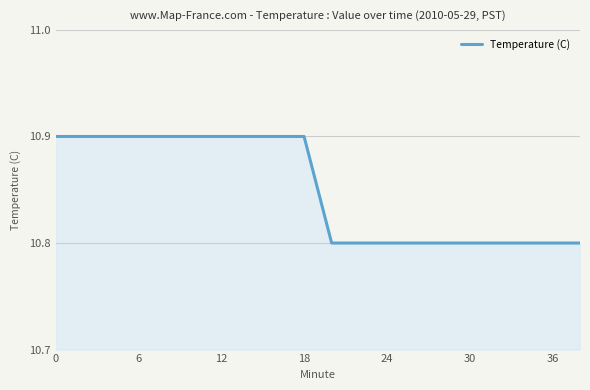

What is the minimum value shown in the chart?

10.8